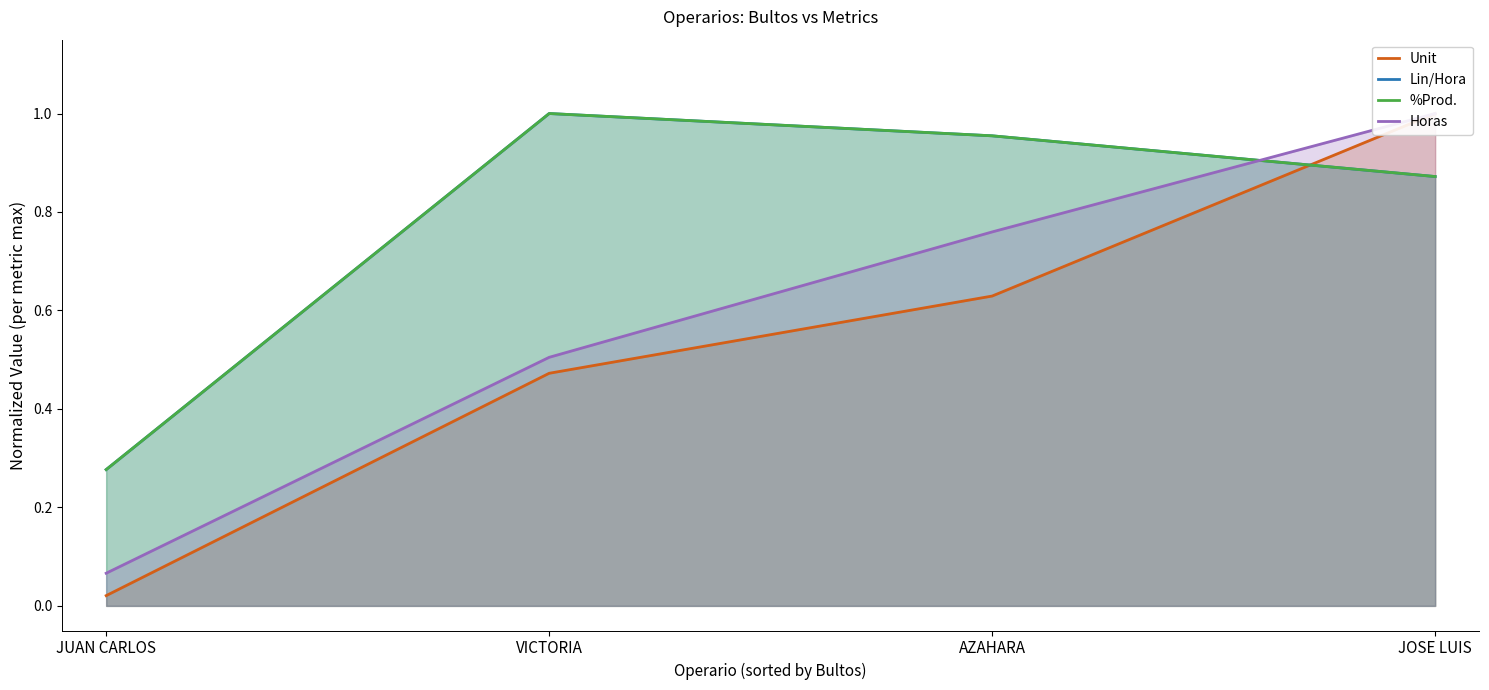

Rank the series by their maximum value, from highest to lowest.

Unit, Lin/Hora, %Prod., Horas